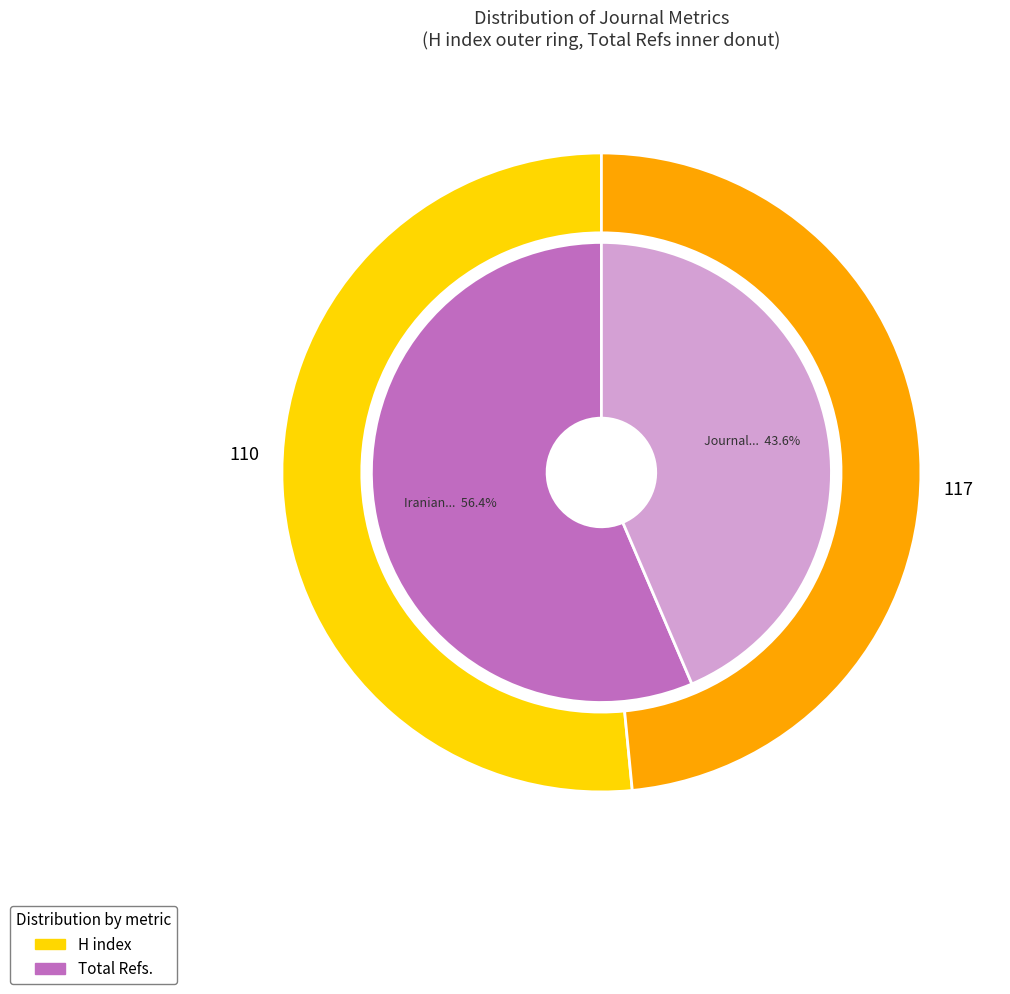

Which slice represents more than half of the pie?

Iranian Journal of Veterinary Research